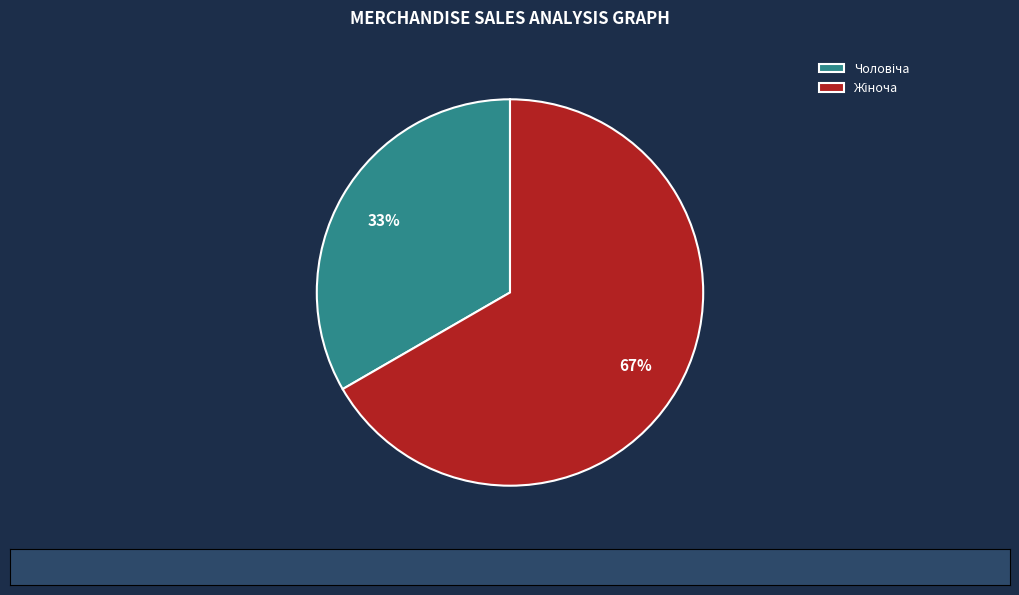

Is there any slice that represents more than half of the pie?

Yes